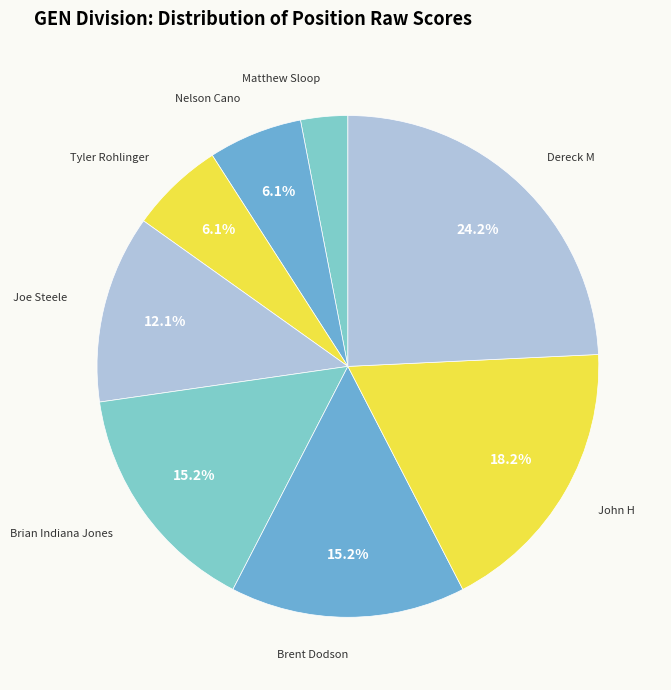

How many segments does this pie chart have?

8